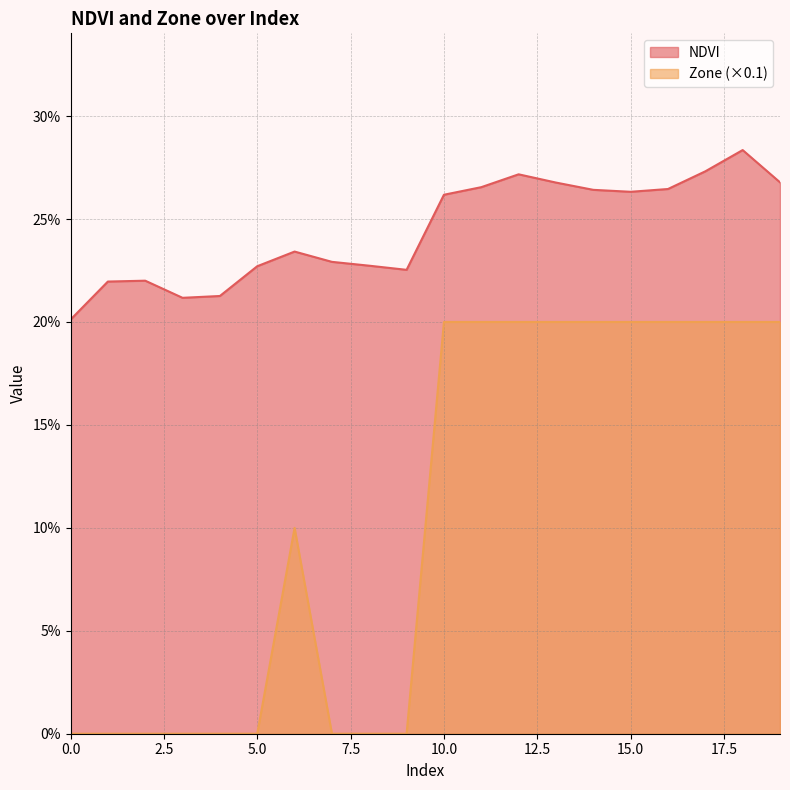

Where is the first local minimum for NDVI?

3